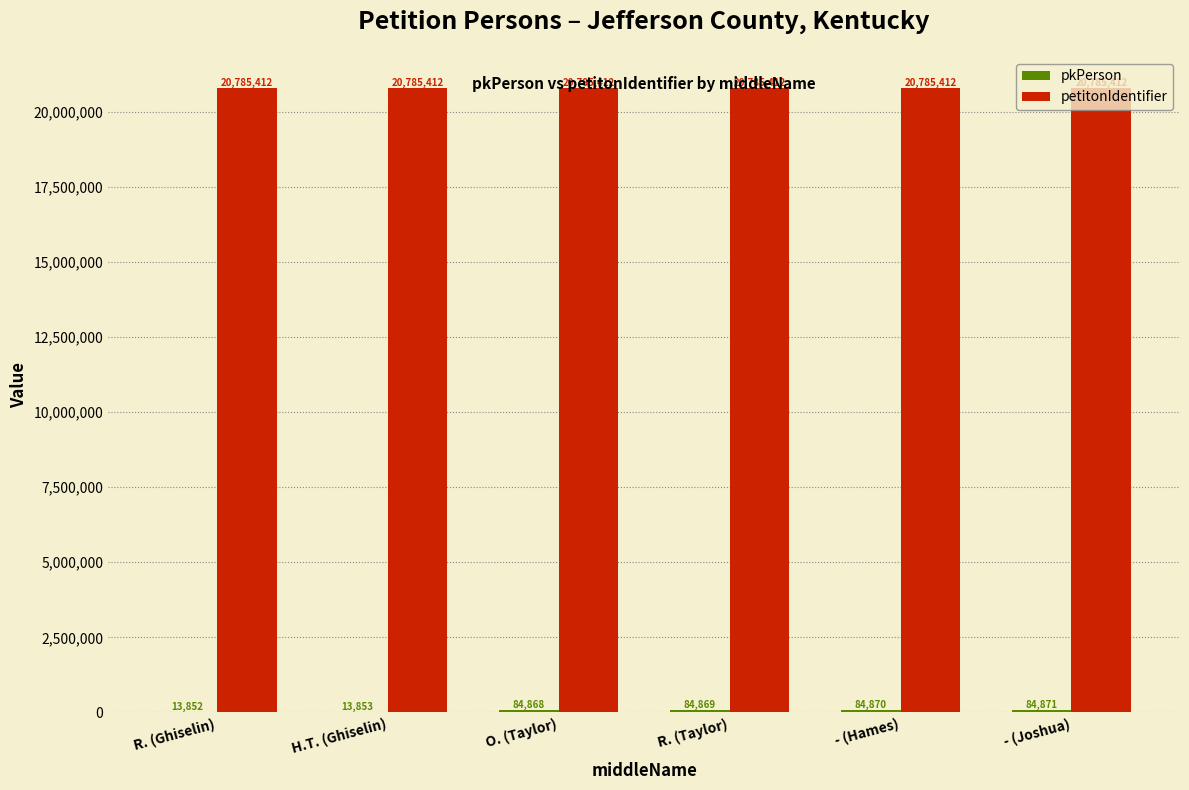

Which series has the largest total across all categories?

petitonIdentifier